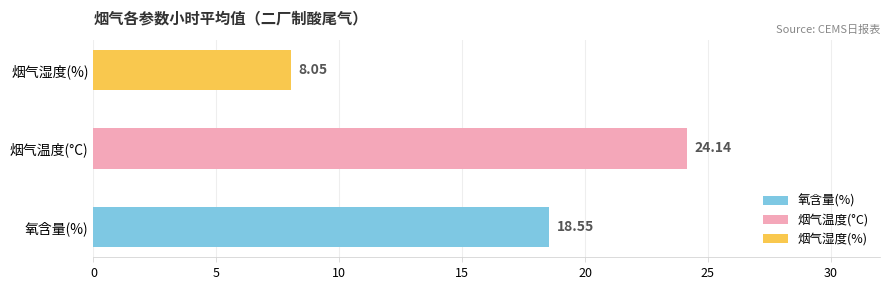

Are the bars horizontal?

Yes